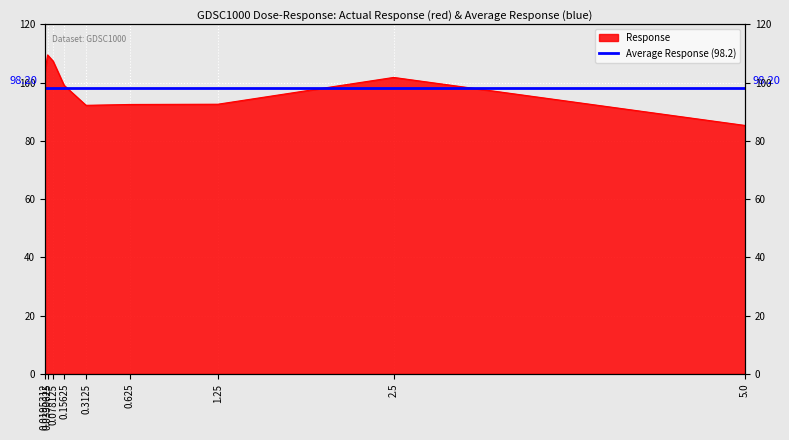

True or false: the data shows 107.4 at 0.078125.

True